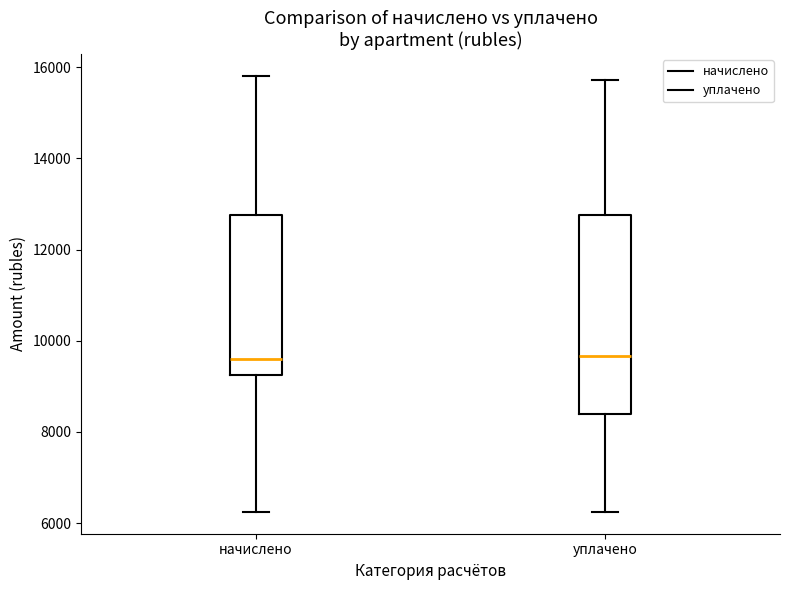

Reading left to right, transcribe this box plot: for each box, give where its median line is, the range the box spans, and where its two whiskers end, as read against the y-axis. The values are not printed on the chart, so give them approximately, as read against the axis.

начислено: median 9600, box 9200 to 12800, whiskers 6200 to 15800
уплачено: median 9600, box 8400 to 12800, whiskers 6200 to 15800